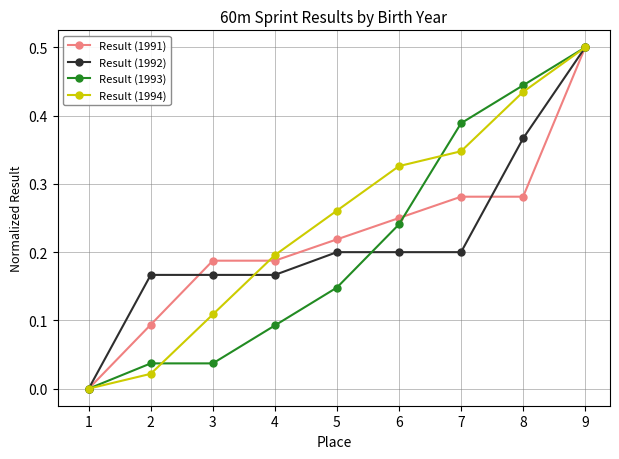

What are all the series names shown in the legend?

Result (1991), Result (1992), Result (1993), Result (1994)